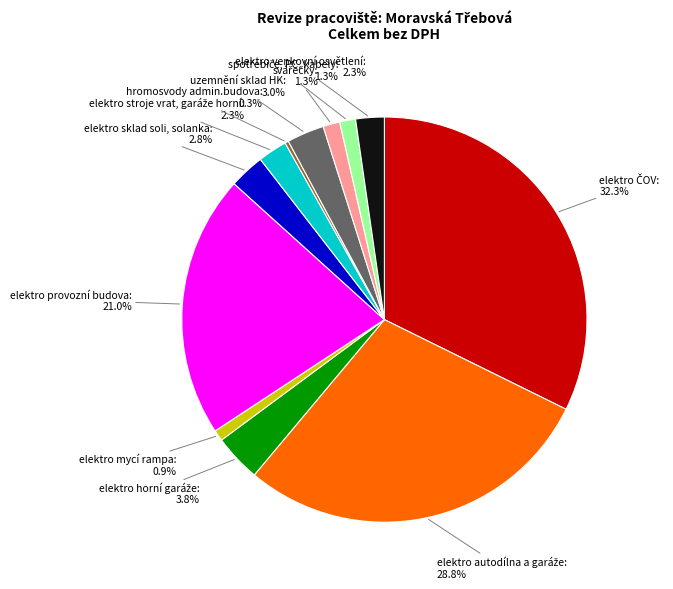

Approximately how many times larger is the value at elektro venkovní osvětlení compared to elektro mycí rampa?

2.6